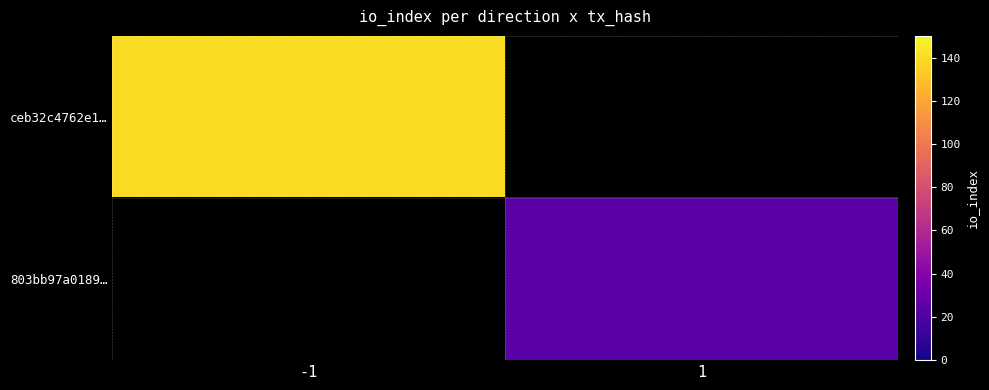

How many data points does each series have?

2